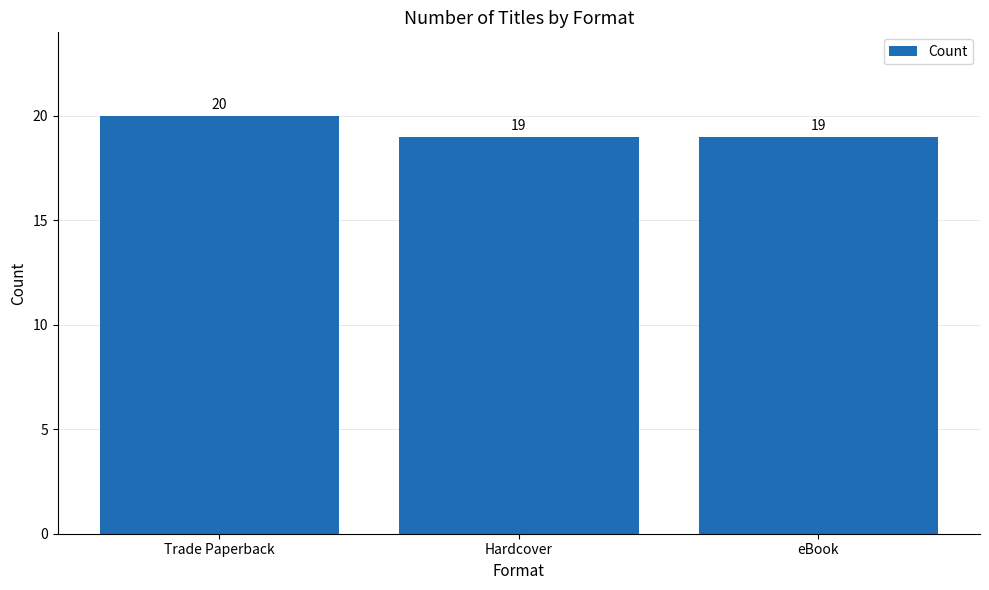

How many values are between 19 and 20?

3